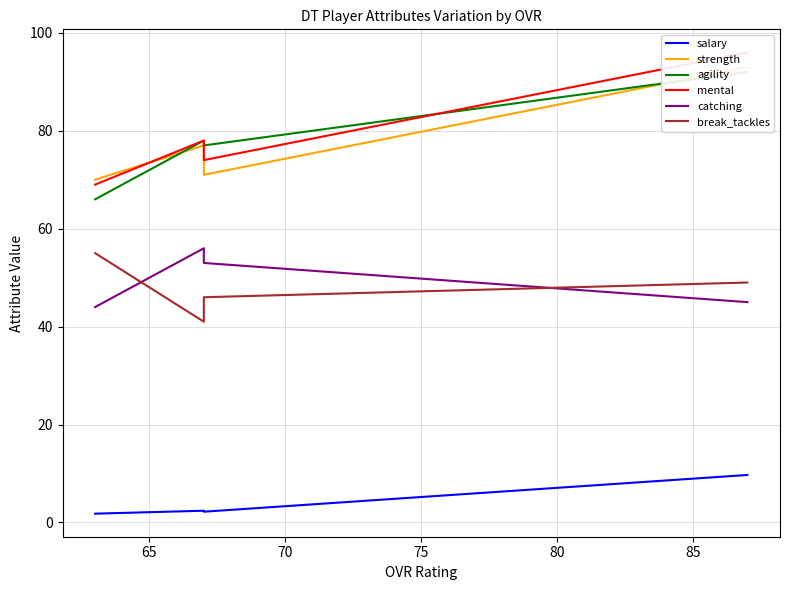

What is the greatest value displayed?

96.0